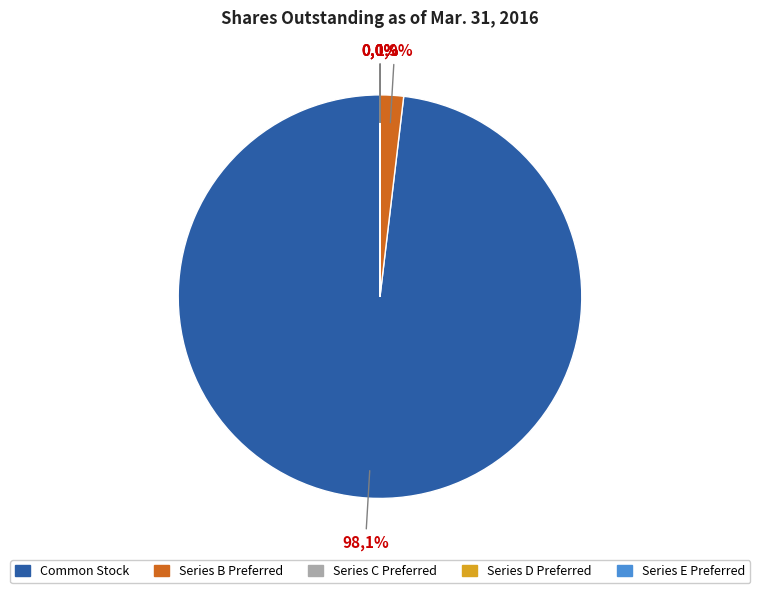

Combined, what portion of the pie is Common stock, shares outstanding and Series E Preferred, shares outstanding?

98.1%